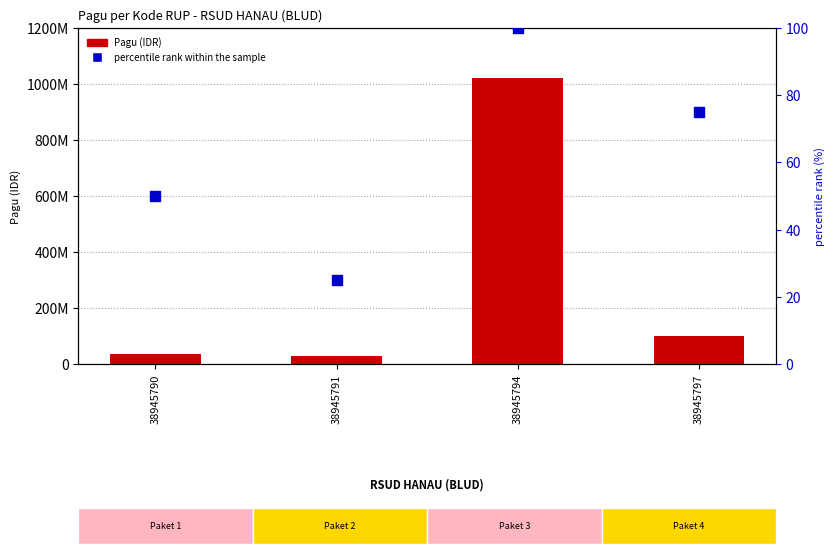

What are all the series names shown in the legend?

Pagu (IDR), percentile rank within the sample